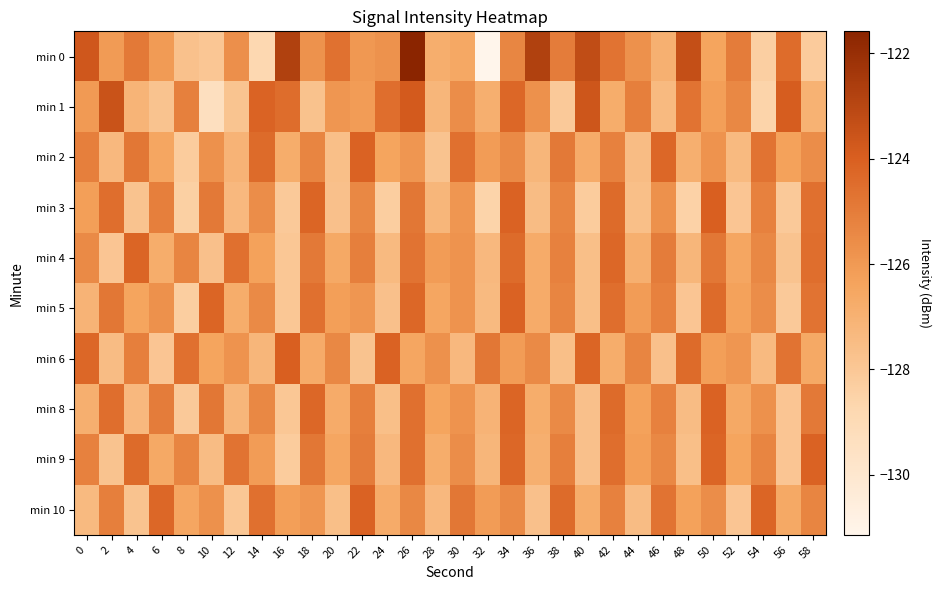

Which series has the largest range (max minus min)?

min 0